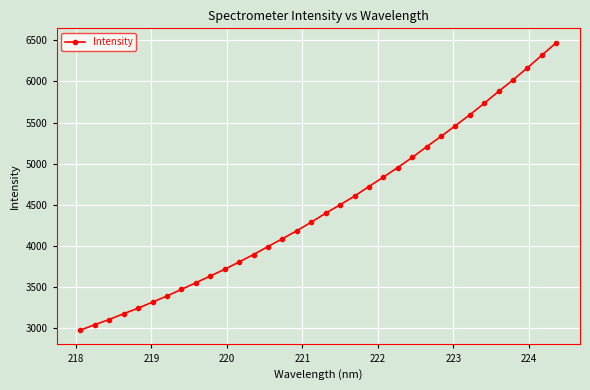

What is the minimum value shown in the chart?

2975.4